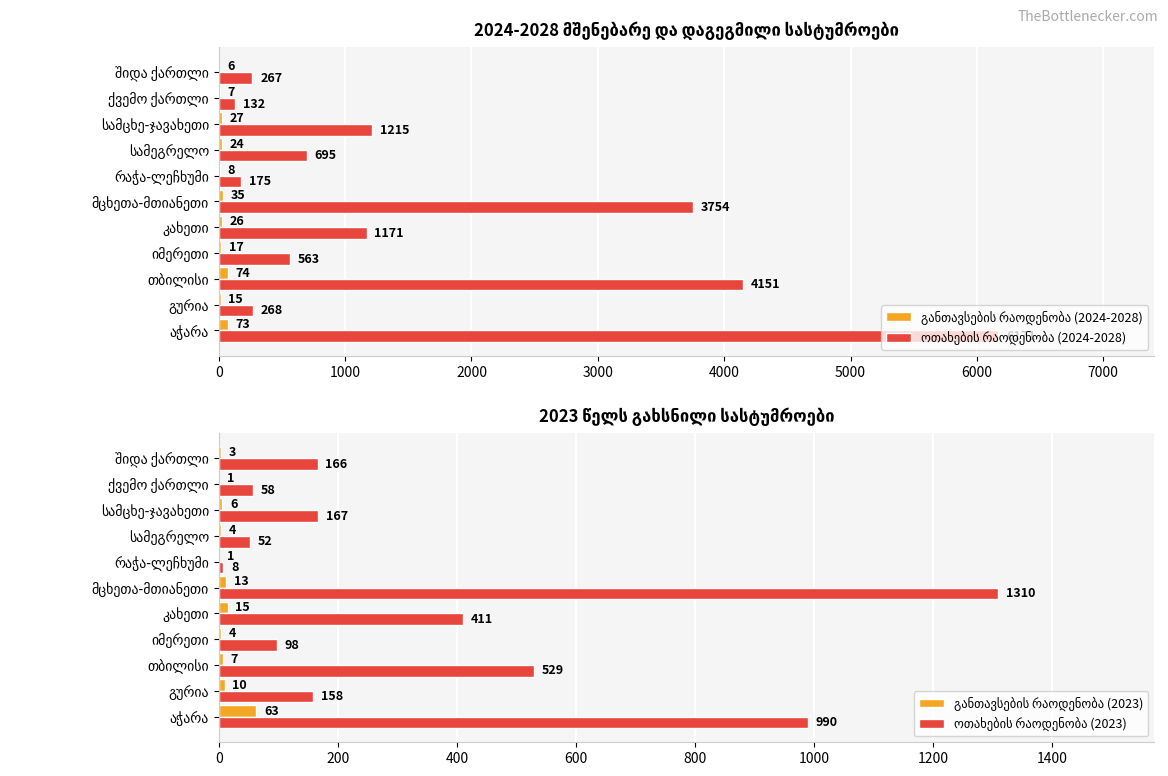

How many values in the განთავსების რაოდენობა (2023) series exceed 6?

5